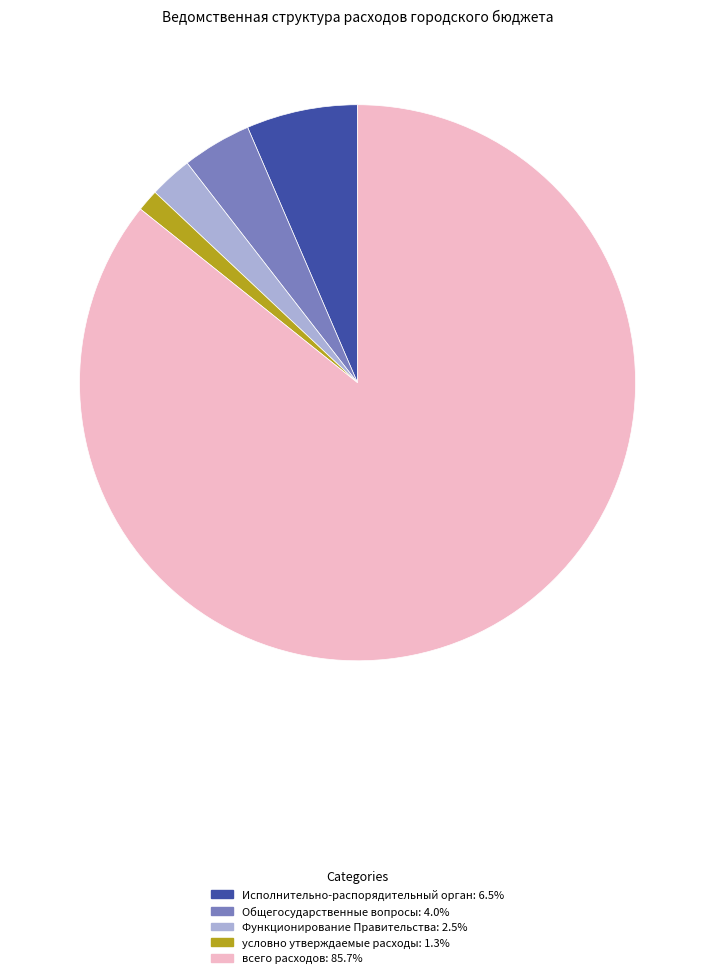

Between всего расходов and Исполнительно-распорядительный орган, which is larger?

всего расходов